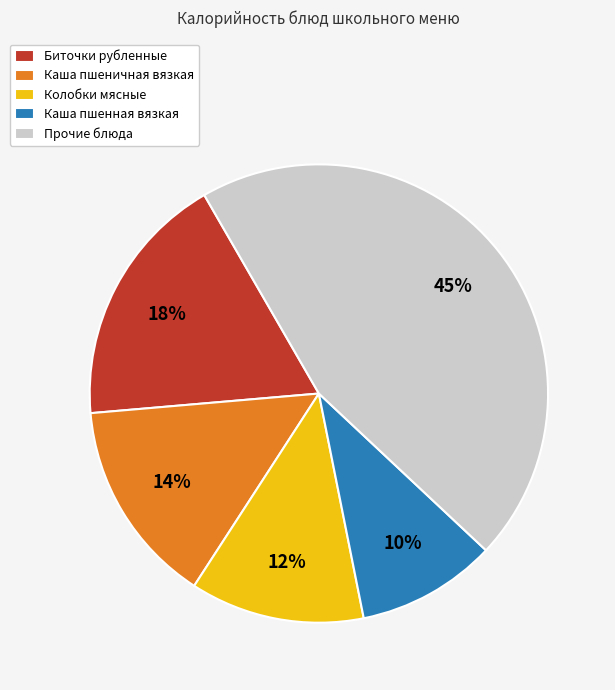

Combined, do Колобки мясные and Каша пшеничная вязкая account for over 50%?

No